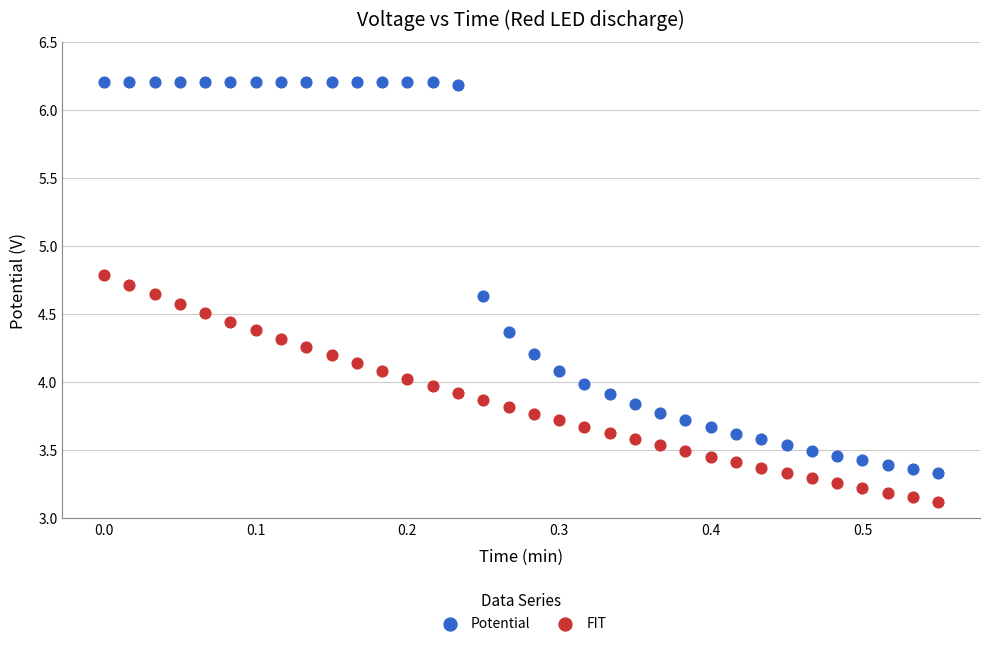

Across all data points, what is the range of X values (max minus min)?

0.6